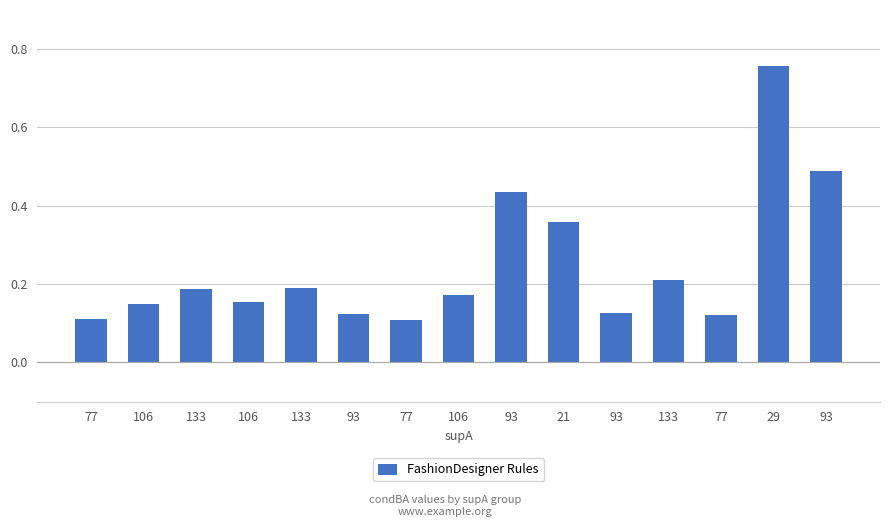

What is the label of the 14th bar from the right?

106